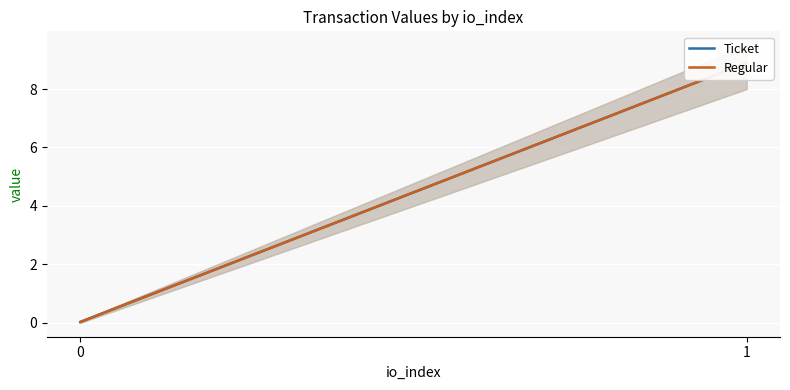

What is the difference between the maximum and minimum values in the Regular series?

8.9